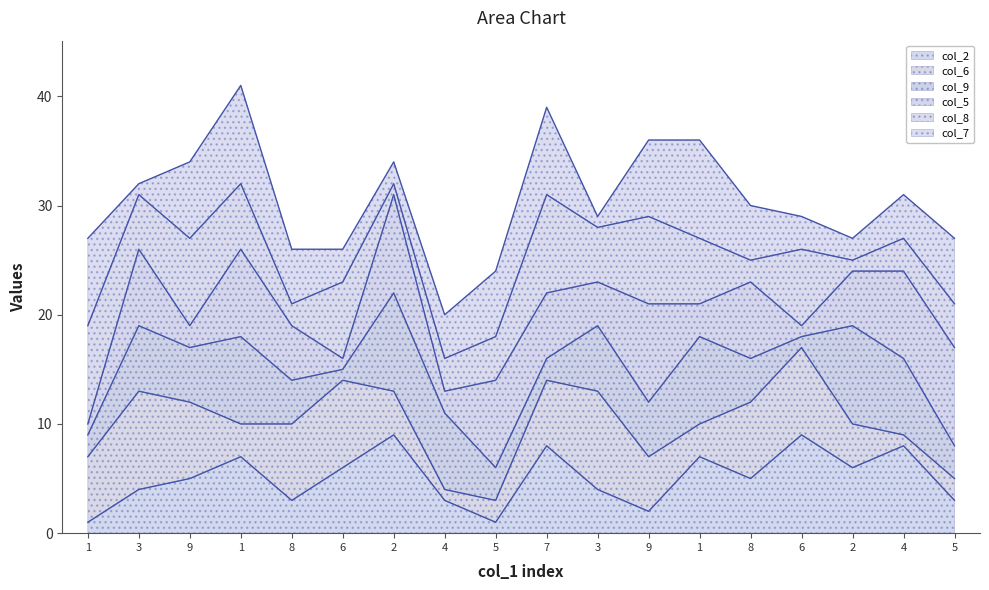

True or false: col_6_line and col_7_line cross at least once.

False